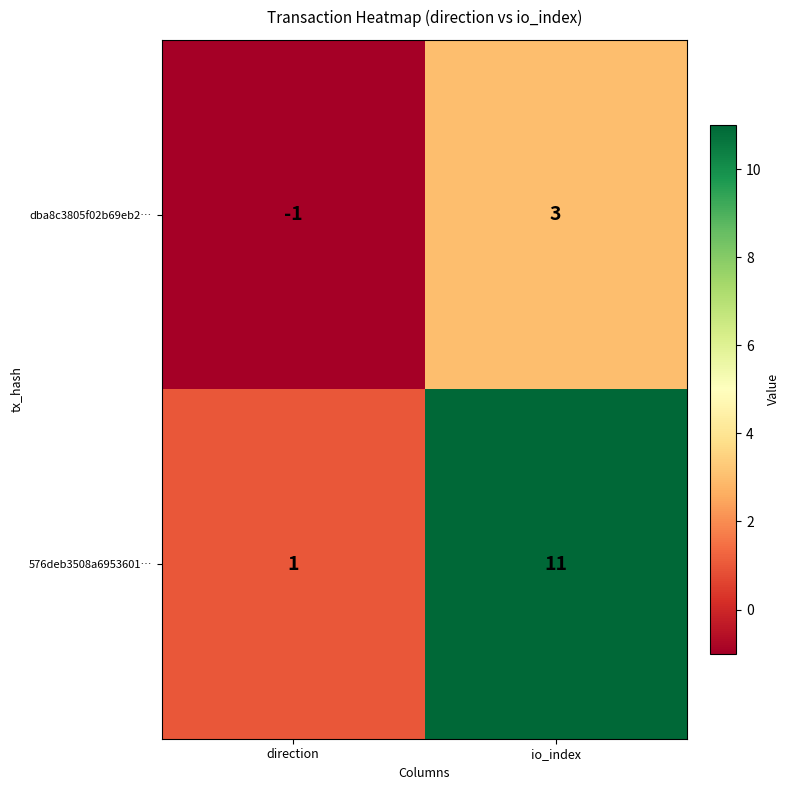

At which category is the sum across all series the highest?

io_index